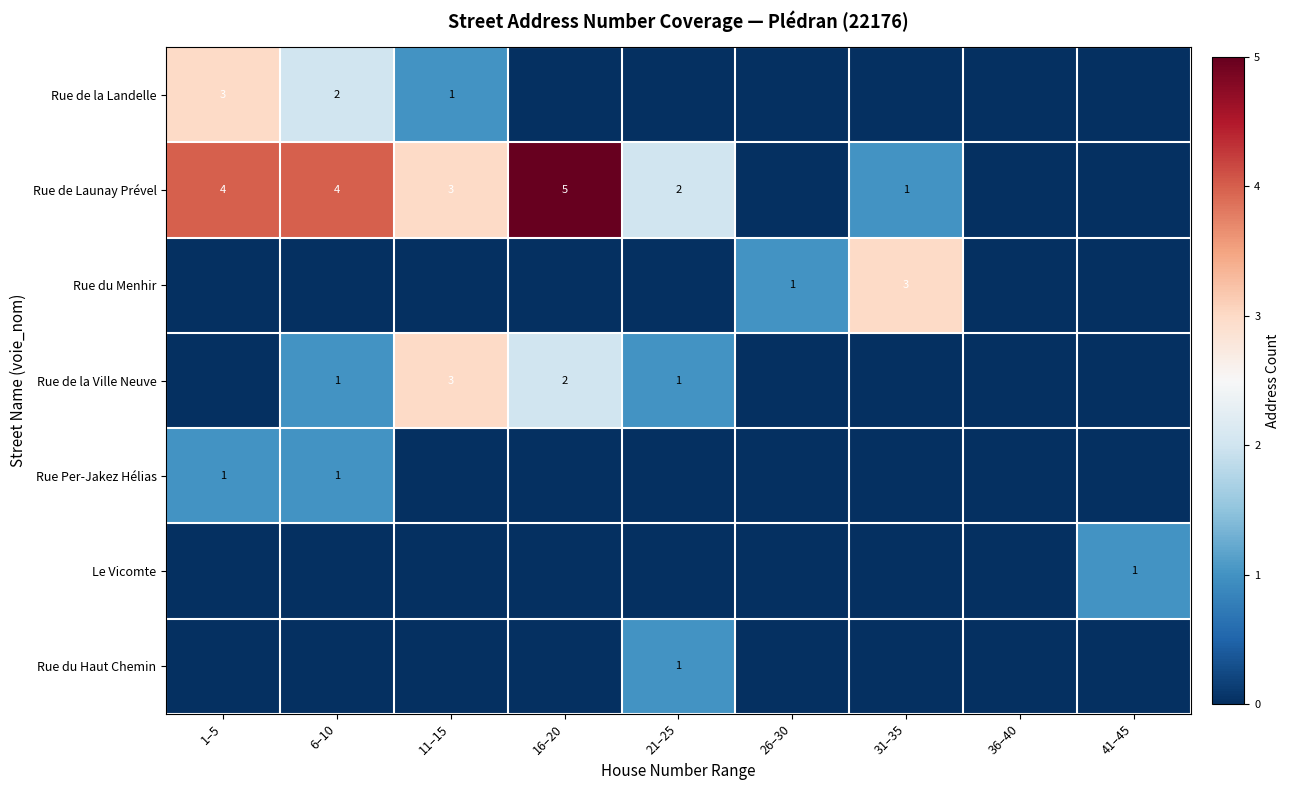

True or false: Rue de la Landelle has a value of 2 at 6–10.

True